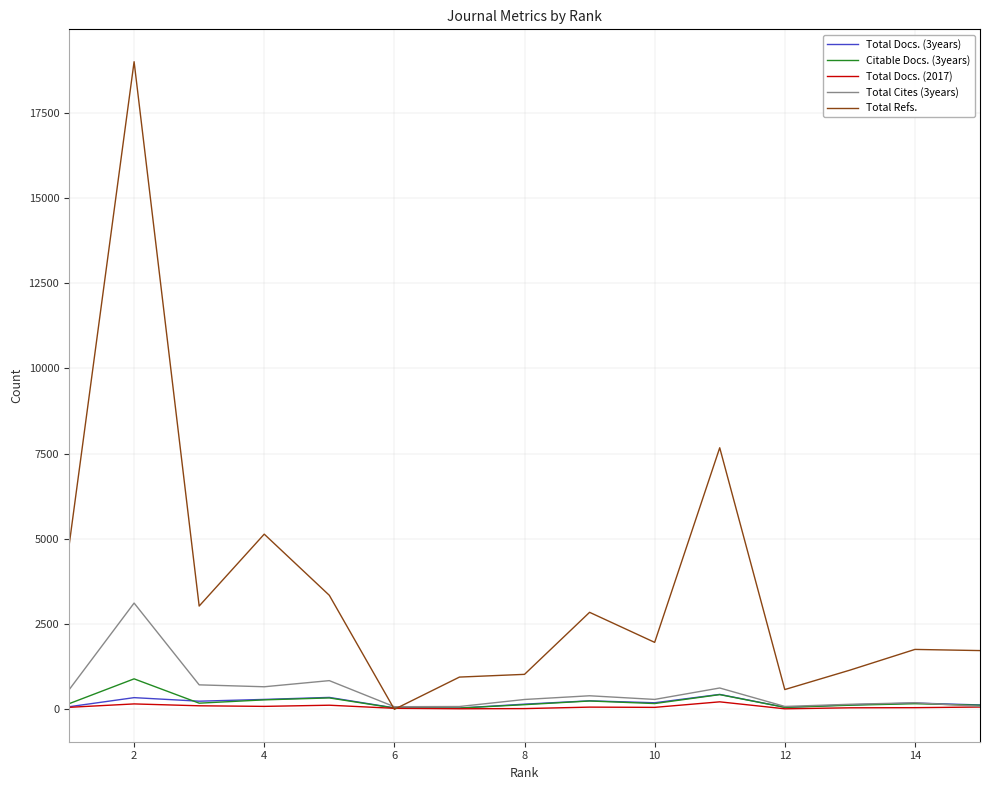

How many categories are shown in the chart?

15